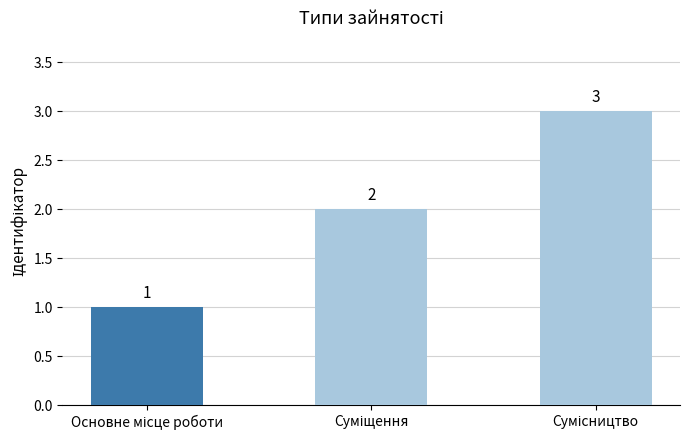

How many values are between 1 and 3?

3